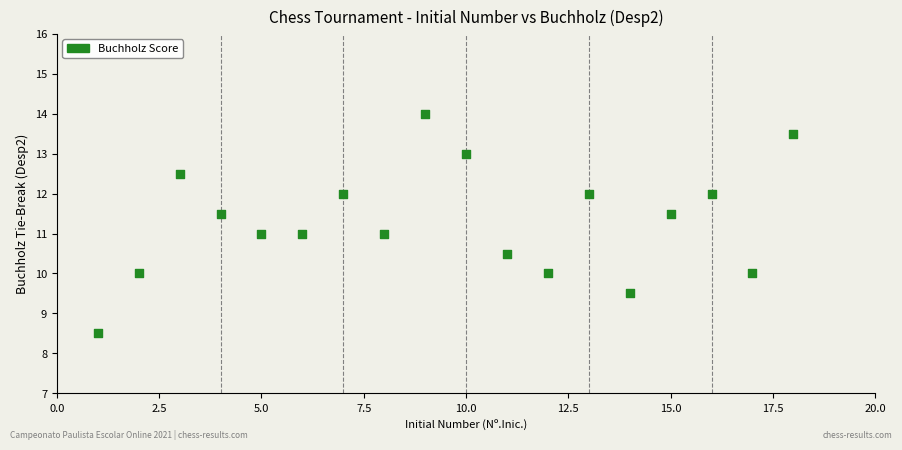

What is the range of Y values (max minus min)?

5.5